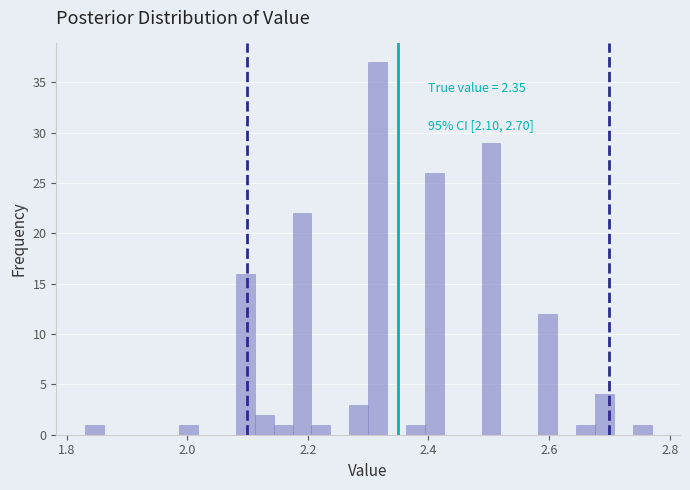

Around what value on the x-axis is the tallest bar? Give the approximate position of its centre, as read against the axis.

2.32